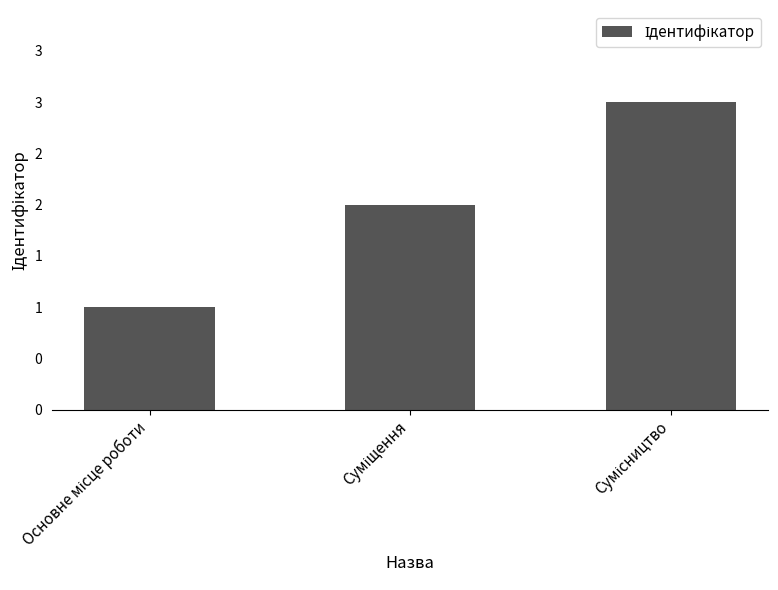

At which label does the data first exceed 2?

Сумісництво